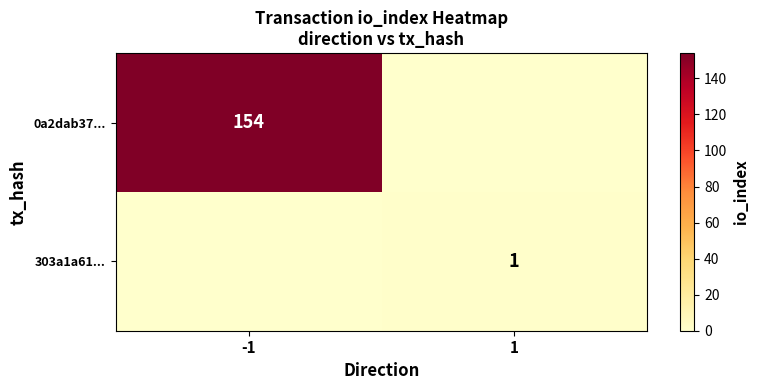

How many data points does each series have?

2